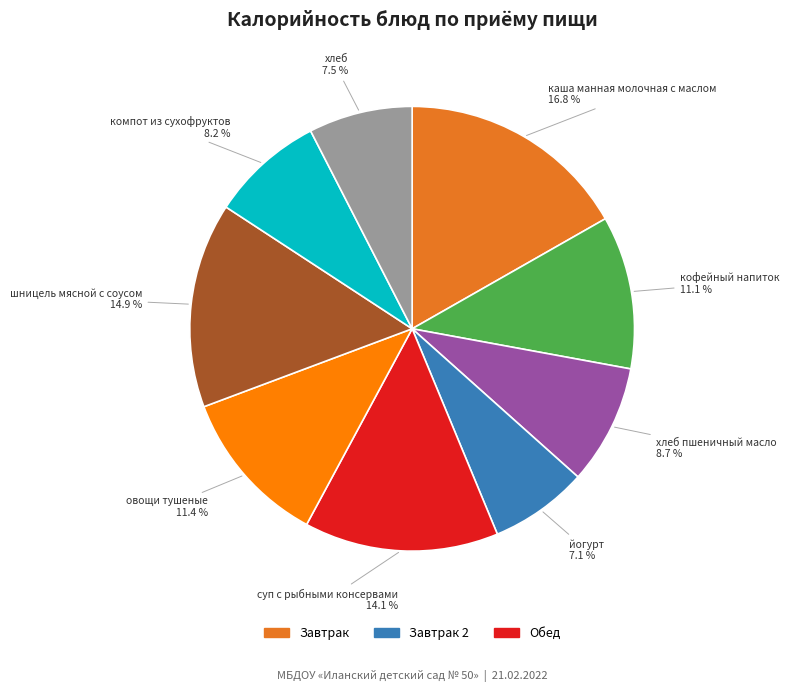

Which slice is the largest?

каша манная молочная с маслом